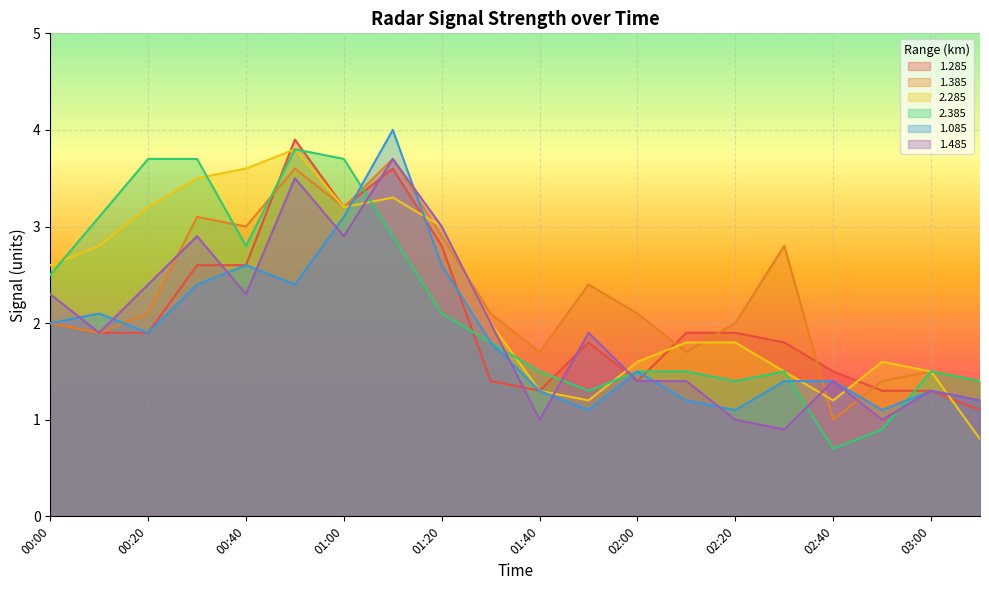

At which category does the chart reach its minimum across all series?

02:40